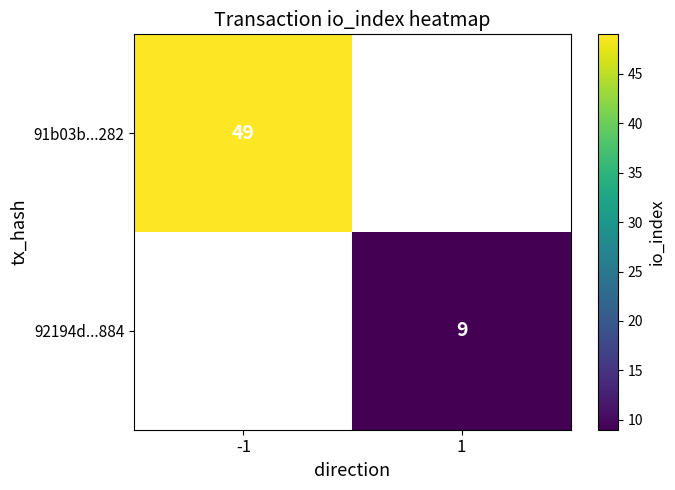

Is the value of 91b03b...282 at -1 greater than the value of 92194d...884 at 1?

Yes